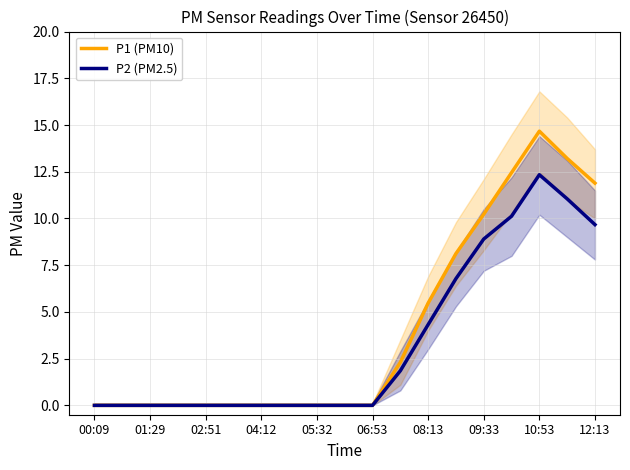

Is the value of P1 (PM10) at 00:09 greater than the value of P2 (PM2.5) at 08:13?

No